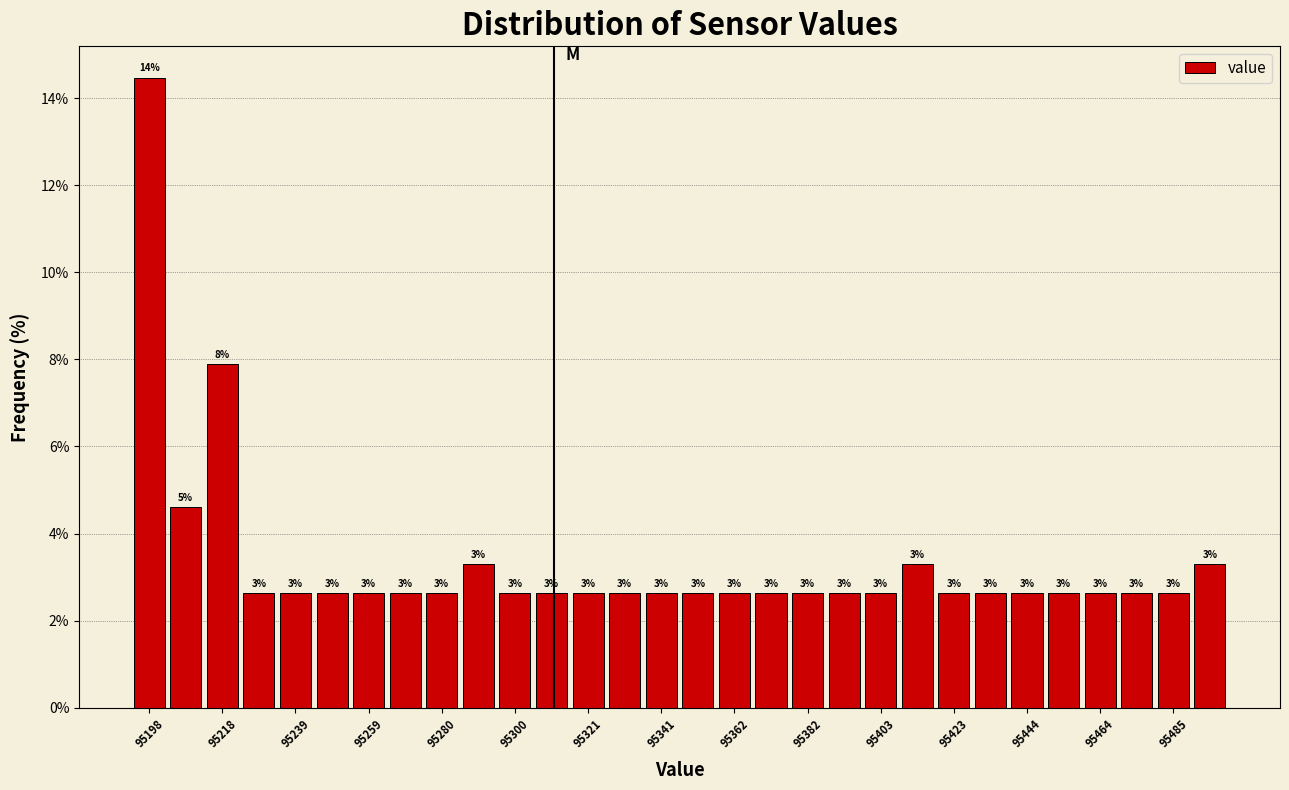

Around what value on the x-axis is the tallest bar? Give the approximate position of its centre, as read against the axis.

95200